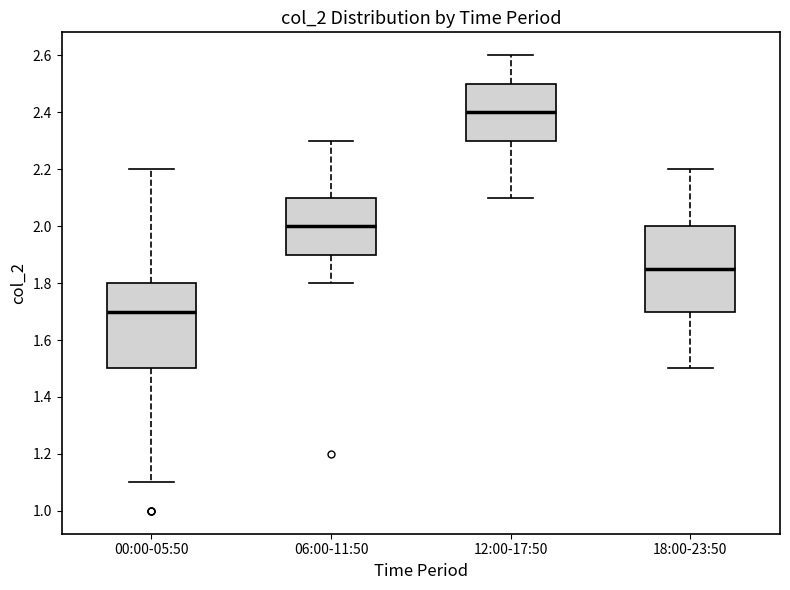

Which box has the highest median line?

12:00-17:50